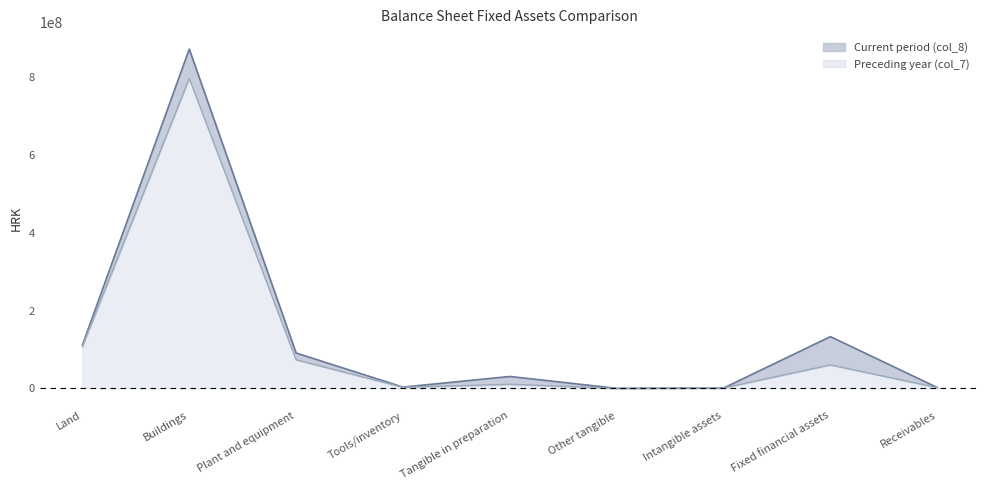

At which label does Current period (col_8) first exceed 30793623?

Land